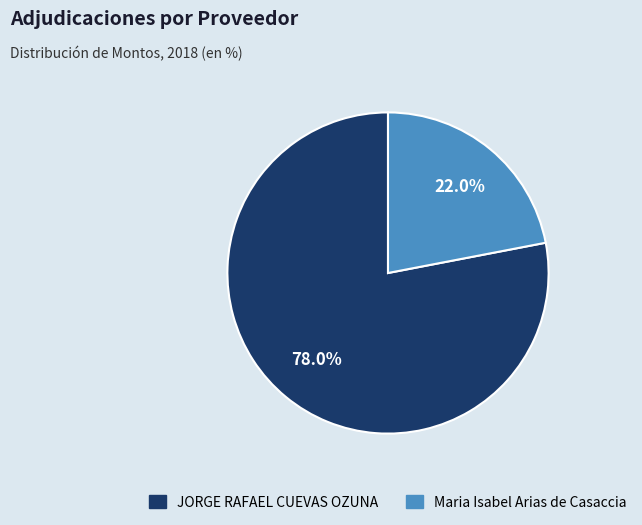

Approximately how many times larger is the value at JORGE RAFAEL CUEVAS OZUNA compared to Maria Isabel Arias de Casaccia?

3.5